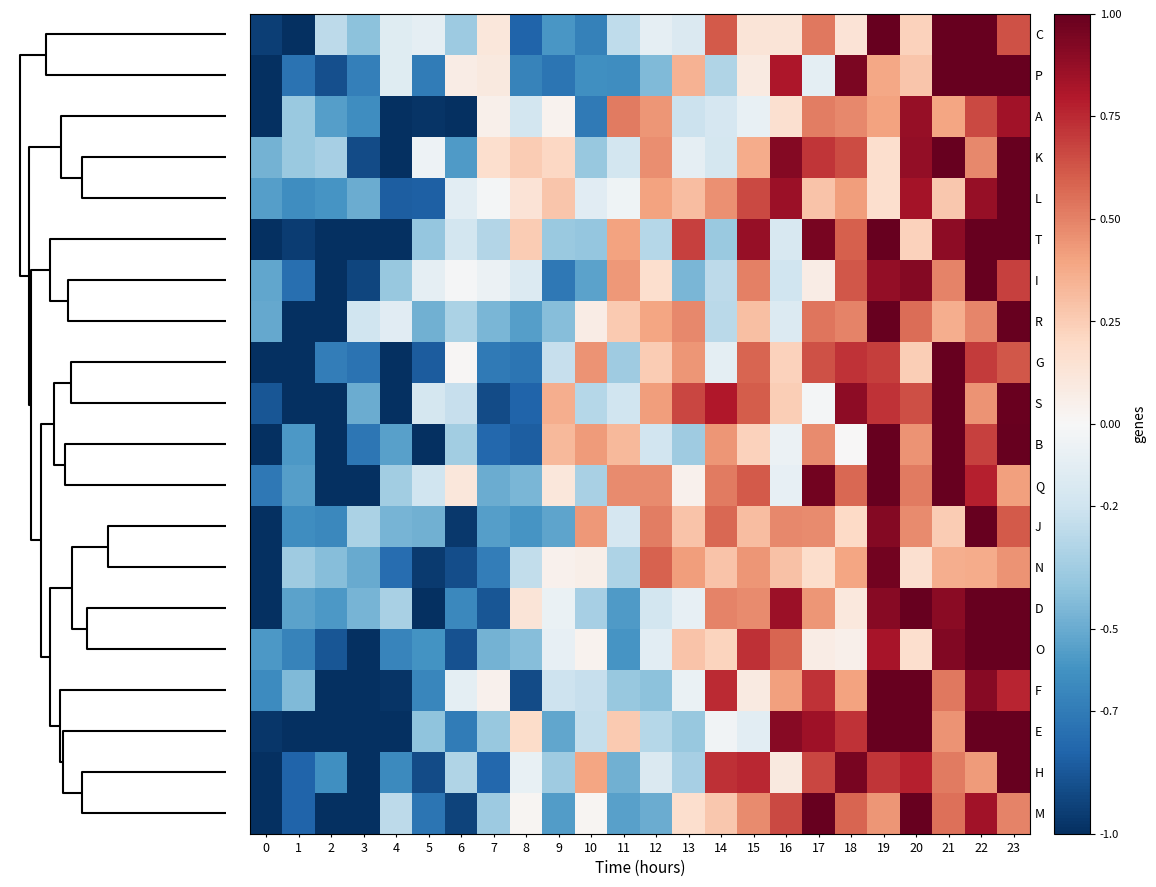

Reading right to left, transcribe all the data shown in this chart.

C: 23=0.6	22=1.0	21=1.0	20=0.2	19=1.0	18=0.1	17=0.5	16=0.1	15=0.1	14=0.6	13=-0.1	12=-0.1	11=-0.3	10=-0.7	9=-0.6	8=-0.8	7=0.1	6=-0.4	5=-0.1	4=-0.1	3=-0.4	2=-0.3	1=-1.0	0=-0.9
P: 23=1.0	22=1.0	21=1.0	20=0.3	19=0.4	18=0.9	17=-0.1	16=0.8	15=0.1	14=-0.3	13=0.4	12=-0.4	11=-0.6	10=-0.6	9=-0.7	8=-0.7	7=0.1	6=0.1	5=-0.7	4=-0.1	3=-0.7	2=-0.9	1=-0.7	0=-1.0
A: 23=0.8	22=0.7	21=0.4	20=0.9	19=0.4	18=0.5	17=0.5	16=0.2	15=-0.1	14=-0.2	13=-0.2	12=0.4	11=0.5	10=-0.7	9=0.0	8=-0.2	7=0.0	6=-1.0	5=-1.0	4=-1.0	3=-0.6	2=-0.5	1=-0.4	0=-1.0
K: 23=1.0	22=0.5	21=1.0	20=0.9	19=0.2	18=0.6	17=0.7	16=0.9	15=0.4	14=-0.2	13=-0.1	12=0.5	11=-0.2	10=-0.4	9=0.2	8=0.3	7=0.2	6=-0.6	5=-0.1	4=-1.0	3=-0.9	2=-0.3	1=-0.4	0=-0.5
L: 23=1.0	22=0.9	21=0.3	20=0.8	19=0.2	18=0.4	17=0.3	16=0.9	15=0.7	14=0.5	13=0.3	12=0.4	11=-0.0	10=-0.1	9=0.3	8=0.1	7=-0.0	6=-0.1	5=-0.8	4=-0.8	3=-0.5	2=-0.6	1=-0.6	0=-0.5
T: 23=1.0	22=1.0	21=0.9	20=0.2	19=1.0	18=0.6	17=0.9	16=-0.2	15=0.9	14=-0.4	13=0.7	12=-0.3	11=0.4	10=-0.4	9=-0.4	8=0.3	7=-0.3	6=-0.2	5=-0.4	4=-1.0	3=-1.0	2=-1.0	1=-1.0	0=-1.0
I: 23=0.7	22=1.0	21=0.5	20=0.9	19=0.9	18=0.6	17=0.1	16=-0.2	15=0.5	14=-0.3	13=-0.5	12=0.2	11=0.4	10=-0.5	9=-0.7	8=-0.1	7=-0.1	6=-0.0	5=-0.1	4=-0.4	3=-0.9	2=-1.0	1=-0.8	0=-0.5
R: 23=1.0	22=0.5	21=0.4	20=0.6	19=1.0	18=0.5	17=0.5	16=-0.1	15=0.3	14=-0.3	13=0.5	12=0.4	11=0.3	10=0.1	9=-0.4	8=-0.6	7=-0.5	6=-0.3	5=-0.5	4=-0.1	3=-0.2	2=-1.0	1=-1.0	0=-0.5
G: 23=0.6	22=0.7	21=1.0	20=0.2	19=0.7	18=0.7	17=0.6	16=0.2	15=0.6	14=-0.1	13=0.4	12=0.3	11=-0.4	10=0.5	9=-0.2	8=-0.7	7=-0.7	6=0.0	5=-0.8	4=-1.0	3=-0.7	2=-0.7	1=-1.0	0=-1.0
S: 23=1.0	22=0.4	21=1.0	20=0.6	19=0.7	18=0.9	17=-0.0	16=0.2	15=0.6	14=0.8	13=0.7	12=0.4	11=-0.2	10=-0.3	9=0.4	8=-0.8	7=-0.9	6=-0.2	5=-0.2	4=-1.0	3=-0.5	2=-1.0	1=-1.0	0=-0.9
B: 23=1.0	22=0.7	21=1.0	20=0.4	19=1.0	18=0.0	17=0.5	16=-0.1	15=0.2	14=0.4	13=-0.4	12=-0.2	11=0.3	10=0.4	9=0.3	8=-0.8	7=-0.8	6=-0.3	5=-1.0	4=-0.5	3=-0.7	2=-1.0	1=-0.6	0=-1.0
Q: 23=0.4	22=0.8	21=1.0	20=0.5	19=1.0	18=0.6	17=1.0	16=-0.1	15=0.6	14=0.5	13=0.0	12=0.5	11=0.5	10=-0.3	9=0.1	8=-0.5	7=-0.5	6=0.1	5=-0.2	4=-0.4	3=-1.0	2=-1.0	1=-0.5	0=-0.7
J: 23=0.6	22=1.0	21=0.3	20=0.5	19=0.9	18=0.2	17=0.5	16=0.5	15=0.3	14=0.6	13=0.3	12=0.5	11=-0.2	10=0.4	9=-0.5	8=-0.6	7=-0.6	6=-1.0	5=-0.5	4=-0.5	3=-0.3	2=-0.6	1=-0.6	0=-1.0
N: 23=0.4	22=0.4	21=0.4	20=0.2	19=1.0	18=0.4	17=0.2	16=0.3	15=0.4	14=0.3	13=0.4	12=0.6	11=-0.3	10=0.1	9=0.0	8=-0.2	7=-0.7	6=-0.9	5=-1.0	4=-0.8	3=-0.5	2=-0.4	1=-0.4	0=-1.0
D: 23=1.0	22=1.0	21=0.9	20=1.0	19=0.9	18=0.1	17=0.4	16=0.9	15=0.5	14=0.5	13=-0.1	12=-0.2	11=-0.6	10=-0.3	9=-0.1	8=0.1	7=-0.9	6=-0.6	5=-1.0	4=-0.3	3=-0.5	2=-0.6	1=-0.5	0=-1.0
O: 23=1.0	22=1.0	21=0.9	20=0.2	19=0.8	18=0.0	17=0.1	16=0.6	15=0.7	14=0.2	13=0.3	12=-0.1	11=-0.6	10=0.0	9=-0.1	8=-0.4	7=-0.5	6=-0.9	5=-0.6	4=-0.7	3=-1.0	2=-0.9	1=-0.7	0=-0.6
F: 23=0.8	22=0.9	21=0.5	20=1.0	19=1.0	18=0.4	17=0.7	16=0.4	15=0.1	14=0.7	13=-0.1	12=-0.4	11=-0.4	10=-0.2	9=-0.2	8=-0.9	7=0.0	6=-0.1	5=-0.7	4=-1.0	3=-1.0	2=-1.0	1=-0.4	0=-0.6
E: 23=1.0	22=1.0	21=0.4	20=1.0	19=1.0	18=0.7	17=0.8	16=0.9	15=-0.1	14=-0.0	13=-0.4	12=-0.3	11=0.3	10=-0.2	9=-0.5	8=0.2	7=-0.4	6=-0.7	5=-0.4	4=-1.0	3=-1.0	2=-1.0	1=-1.0	0=-1.0
H: 23=1.0	22=0.4	21=0.5	20=0.8	19=0.7	18=0.9	17=0.7	16=0.1	15=0.8	14=0.7	13=-0.3	12=-0.1	11=-0.5	10=0.4	9=-0.4	8=-0.1	7=-0.8	6=-0.3	5=-0.9	4=-0.6	3=-1.0	2=-0.6	1=-0.8	0=-1.0
M: 23=0.5	22=0.8	21=0.6	20=1.0	19=0.4	18=0.6	17=1.0	16=0.7	15=0.5	14=0.3	13=0.2	12=-0.5	11=-0.5	10=0.0	9=-0.6	8=0.0	7=-0.4	6=-0.9	5=-0.7	4=-0.3	3=-1.0	2=-1.0	1=-0.8	0=-1.0